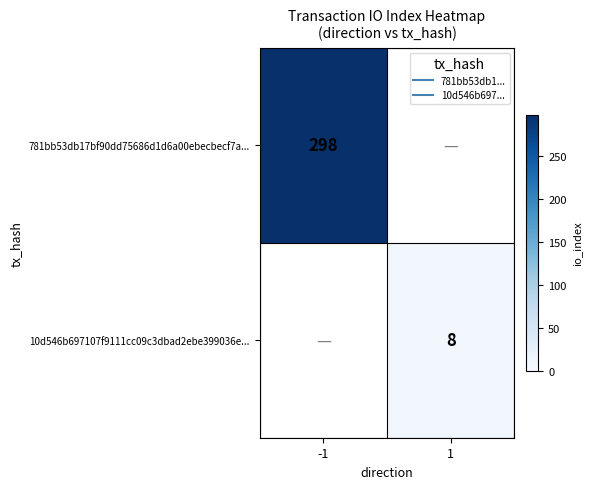

Which series has the widest spread of values?

781bb53db17bf90dd75686d1d6a00ebecbecf7a...